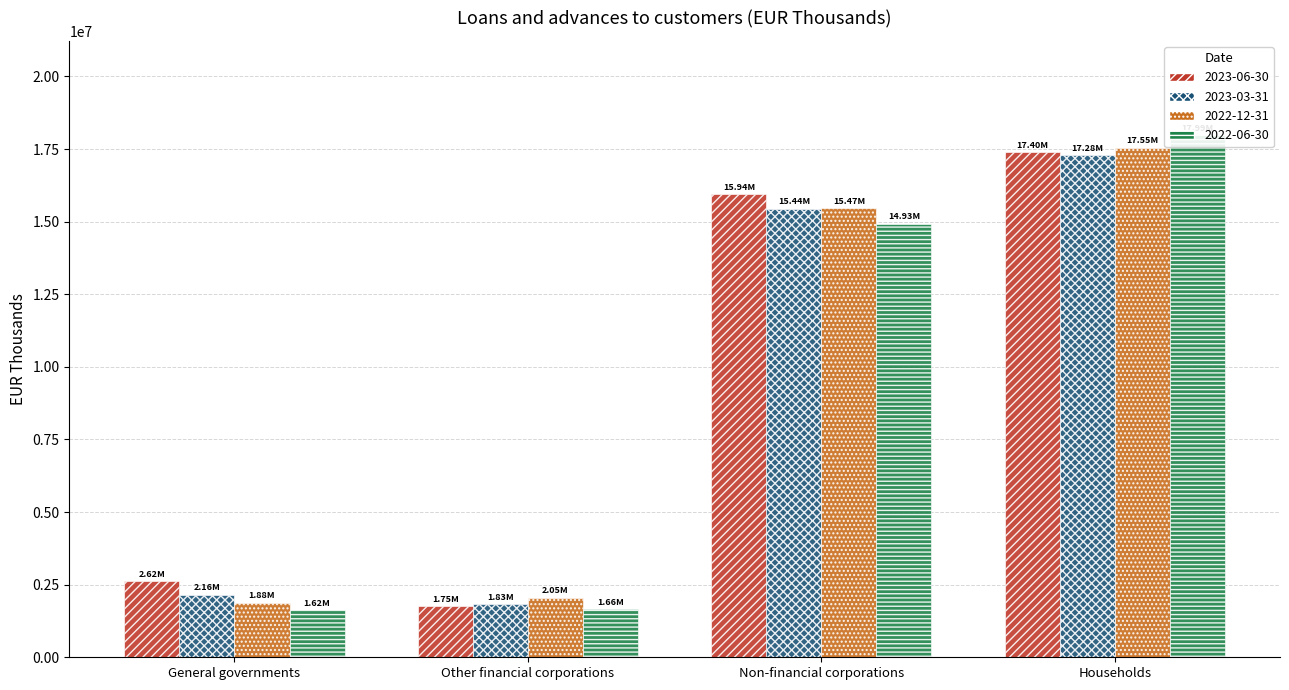

How many values in the 2022-12-31 series are below 15471439?

2